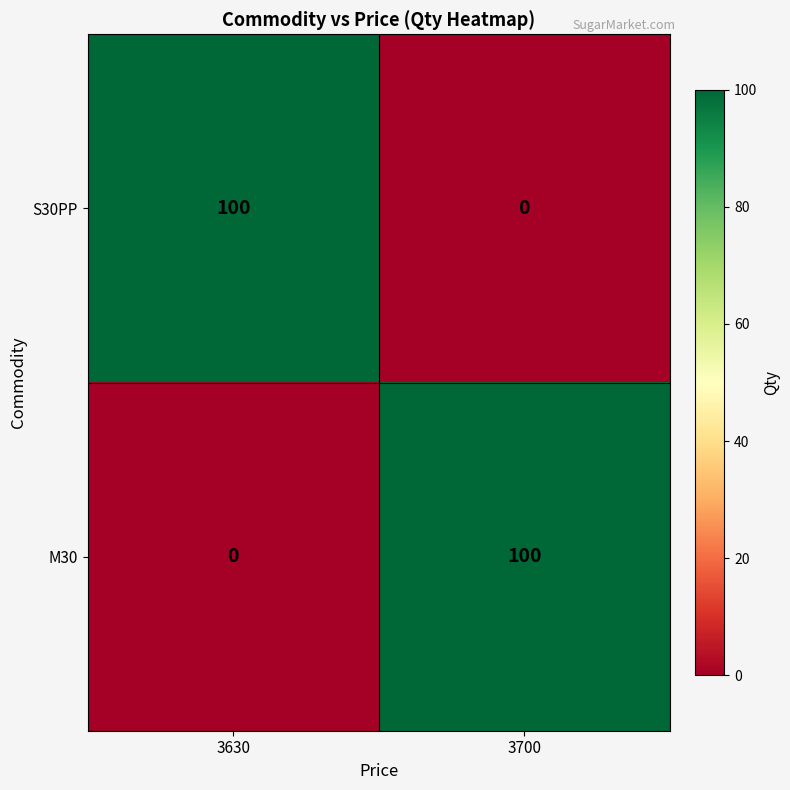

The value of M30 at 3630 is -44. True or false?

False